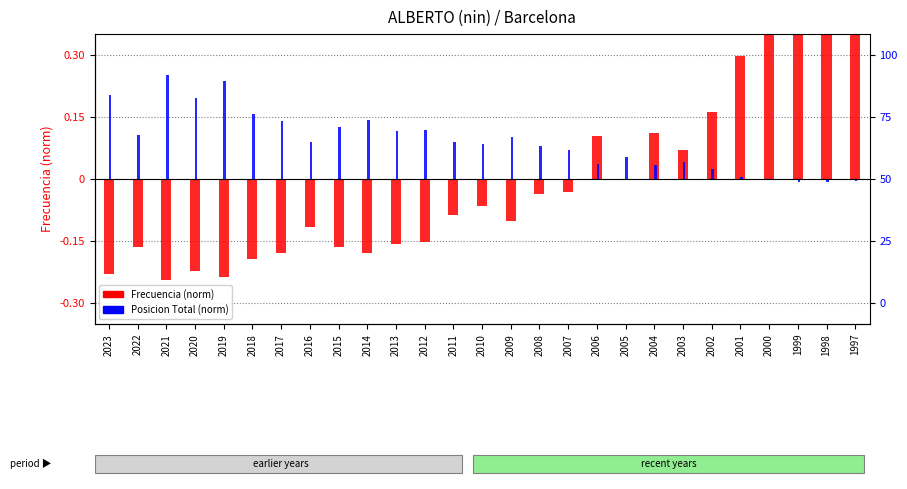

How many values in Frecuencia (norm) are above zero?

9